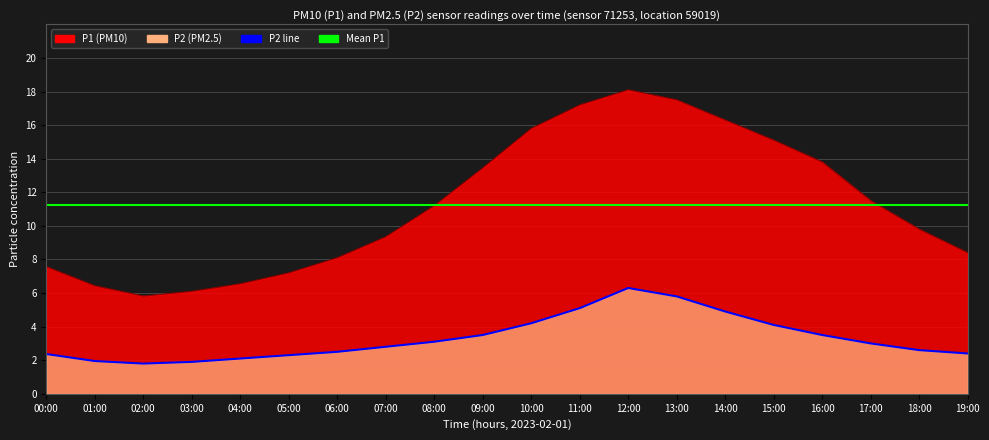

What is the sum of all P2 values?

66.2